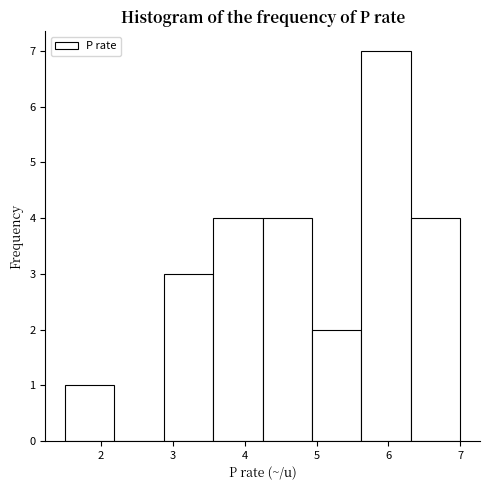

Reading left to right, list every bar in this chart as the range it spans on the x-axis followed by its height. Neither the bar edges nor the heights are printed on the chart, so give them approximately, as read against the axes.

1.5 to 2.2: 1
2.2 to 2.9: 0
2.9 to 3.6: 3
3.6 to 4.3: 4
4.3 to 4.9: 4
4.9 to 5.6: 2
5.6 to 6.3: 7
6.3 to 7.0: 4